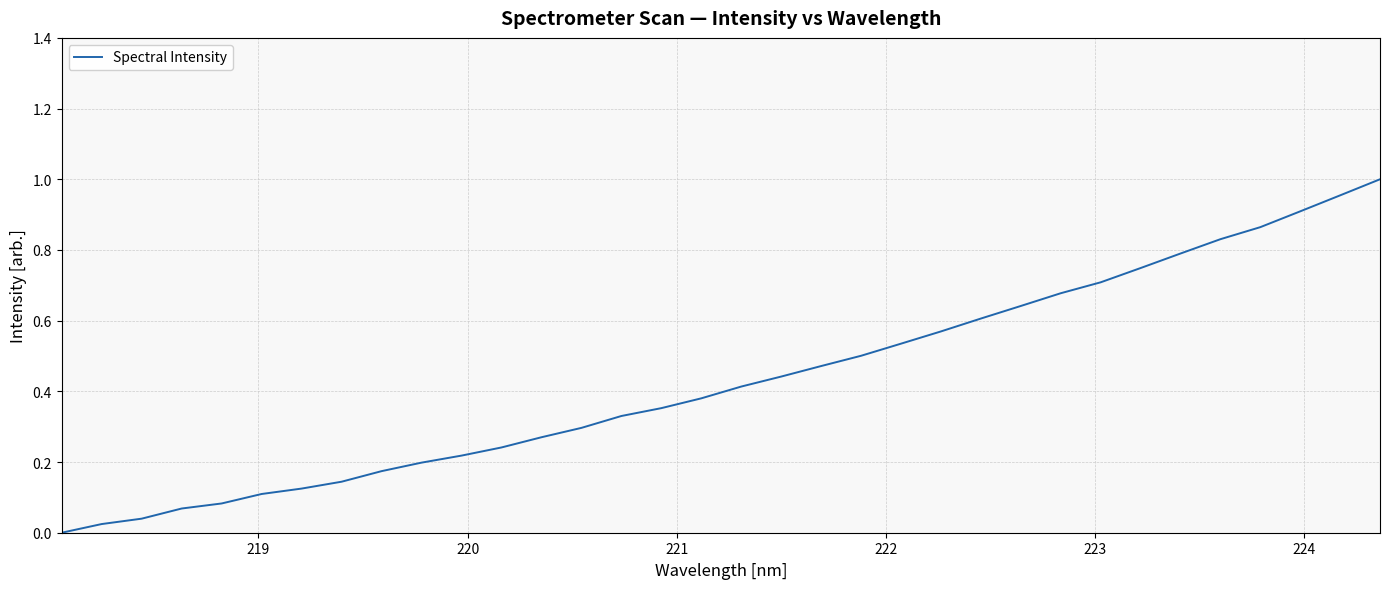

How many lines are shown in the chart?

1